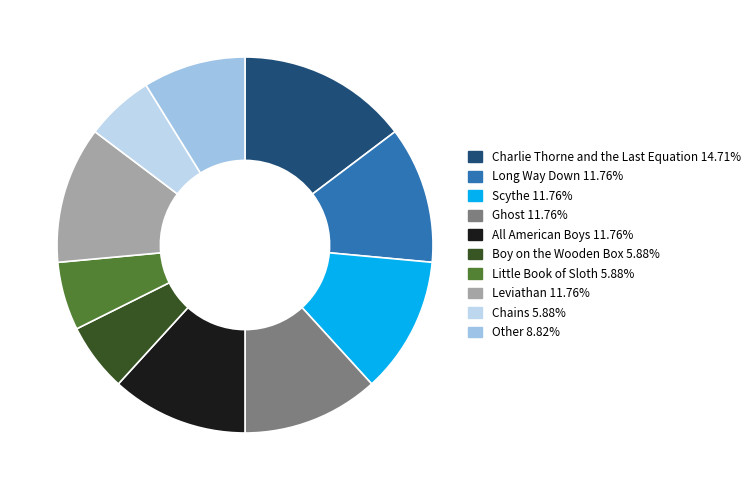

Count the number of slices in the pie.

10